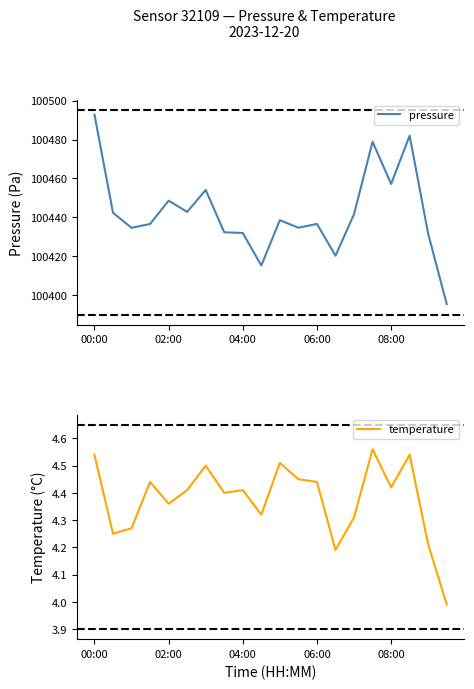

What is the total value across all series at 6?

100458.6